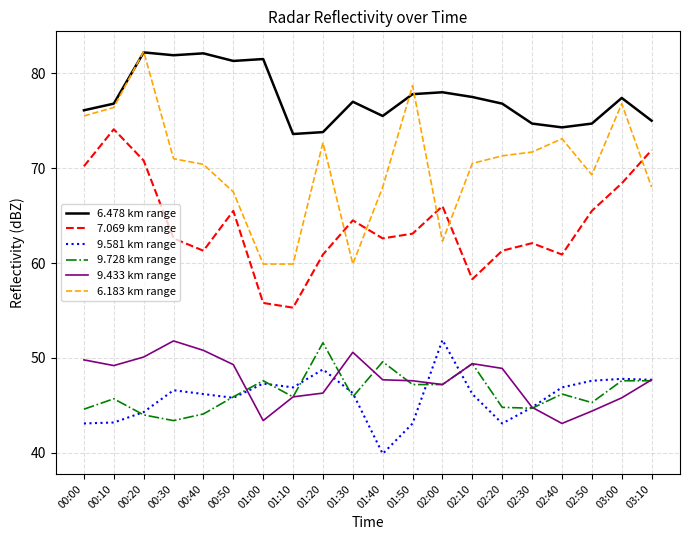

At which category is the sum across all series the highest?

00:20